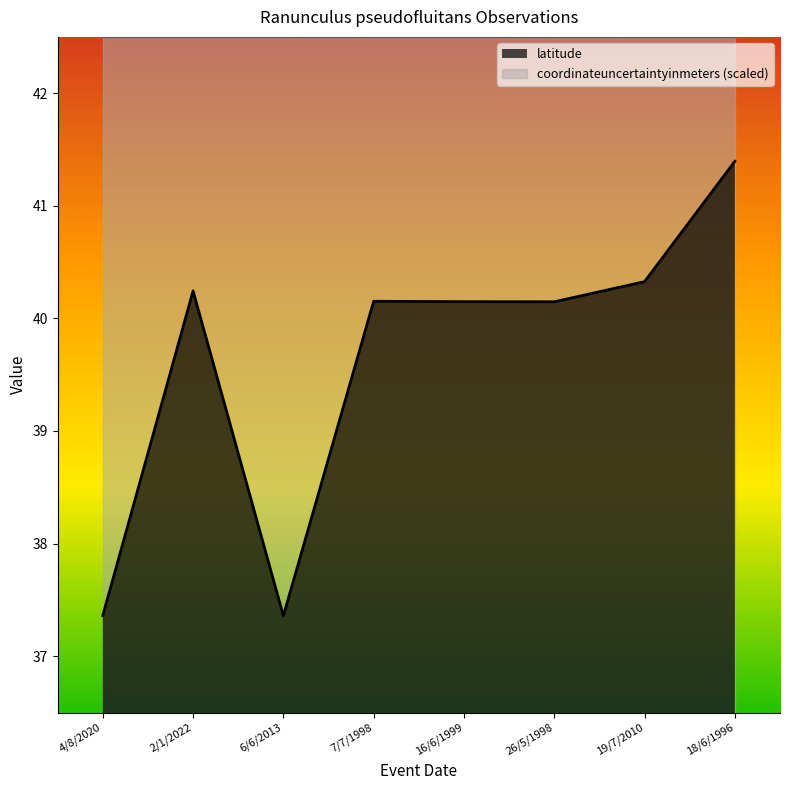

Rank the categories by value from highest to lowest.

18/6/1996, 19/7/2010, 2/1/2022, 7/7/1998, 16/6/1999, 26/5/1998, 4/8/2020, 6/6/2013